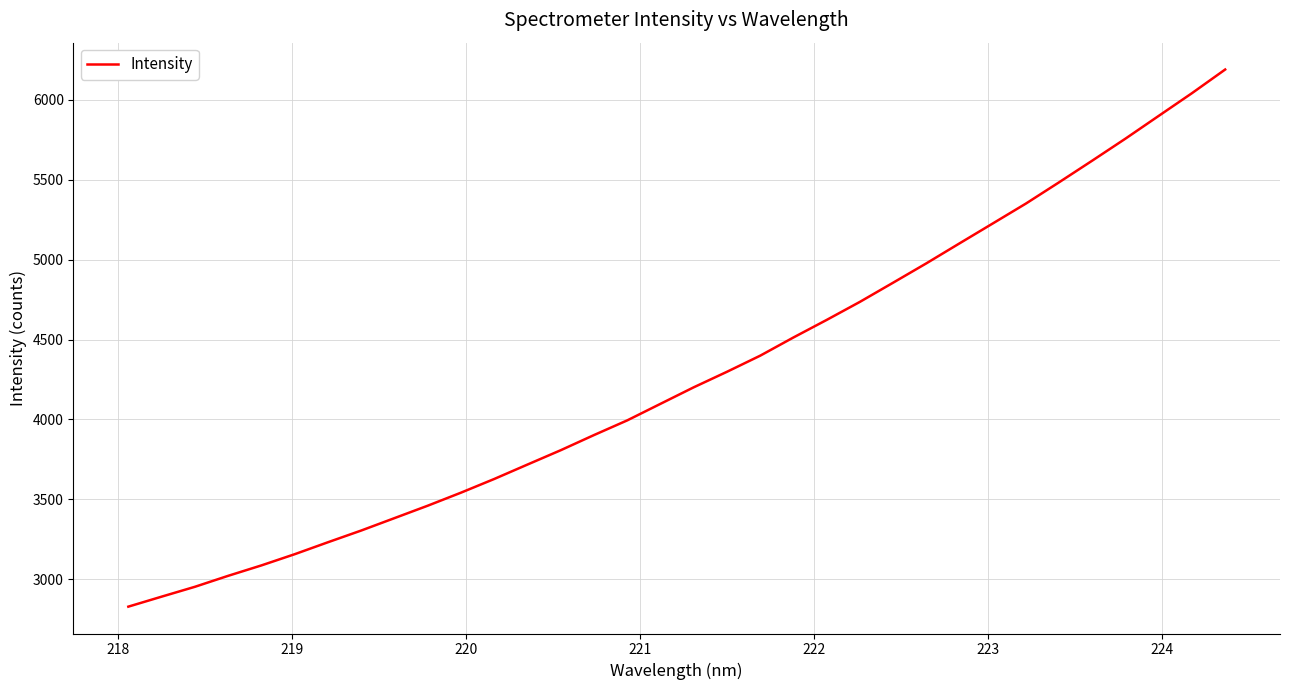

How many lines are shown in the chart?

1